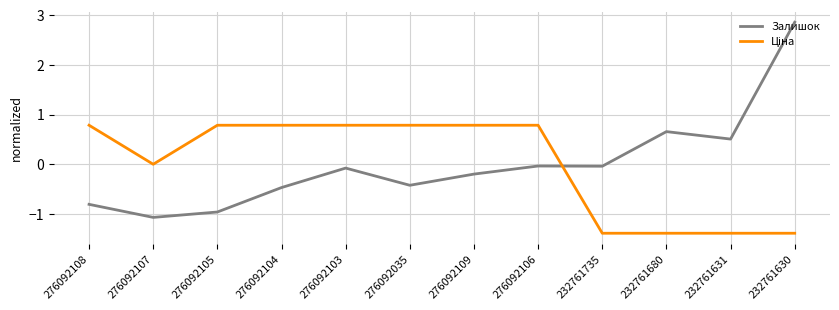

What is the difference between the maximum and minimum values in the Залишок series?

3.9